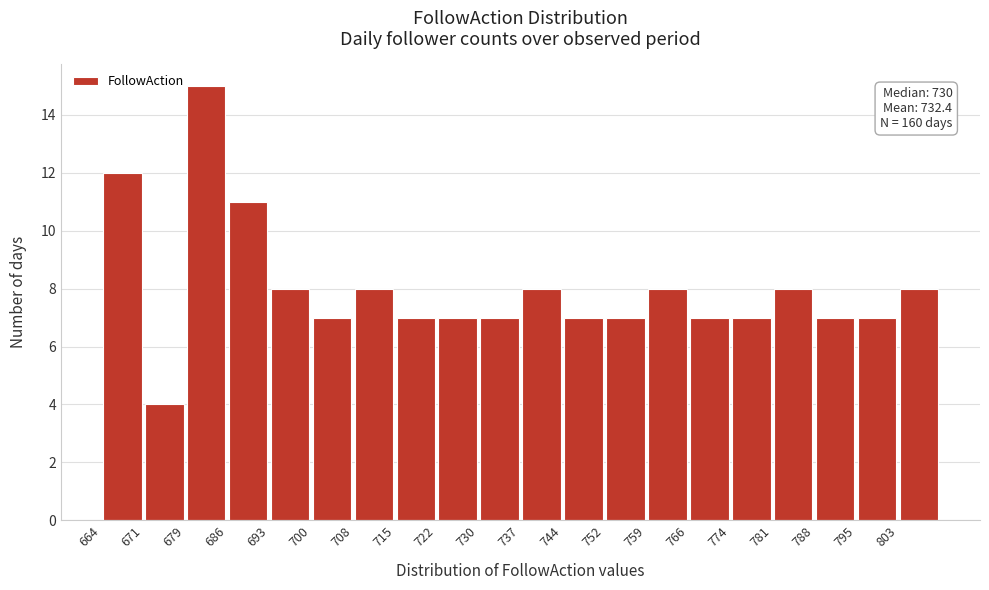

Over which range of the x-axis is the bar tallest?

678.6 to 685.9